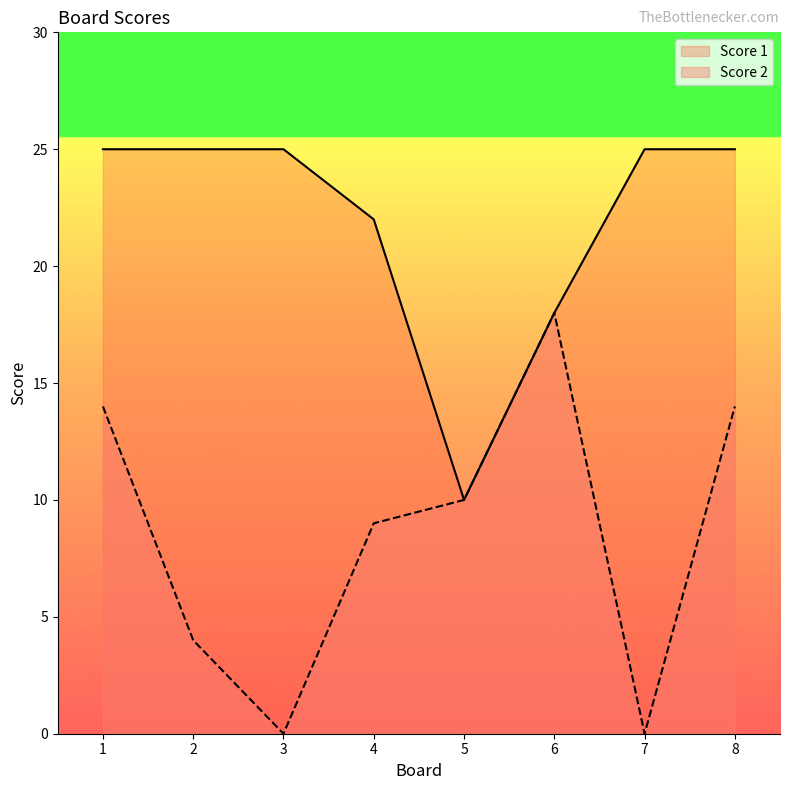

Does the chart display data point markers on the line(s)?

No